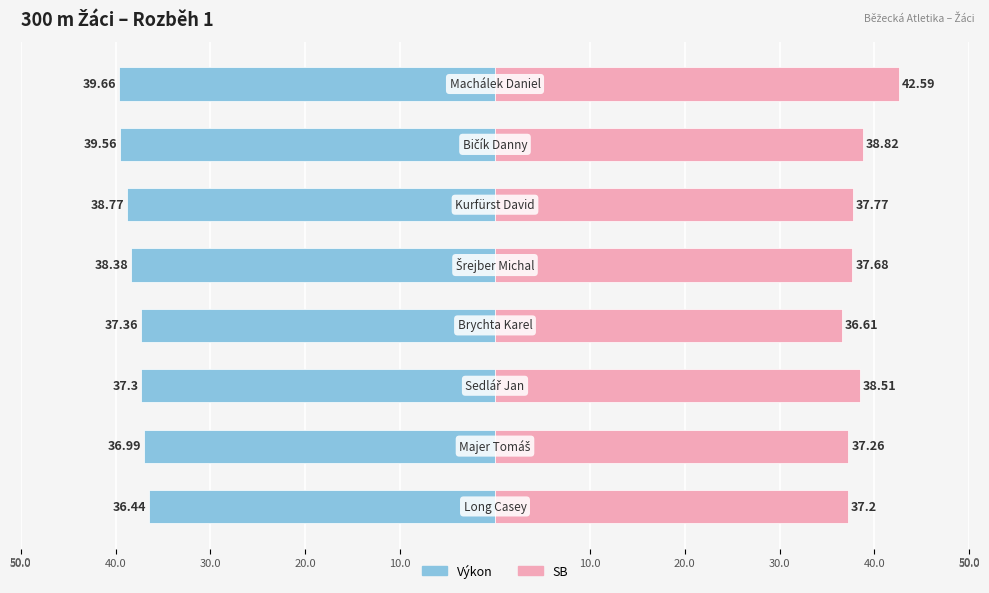

Is the value of Výkon at 20.0 greater than the value of SB at 20.0?

No